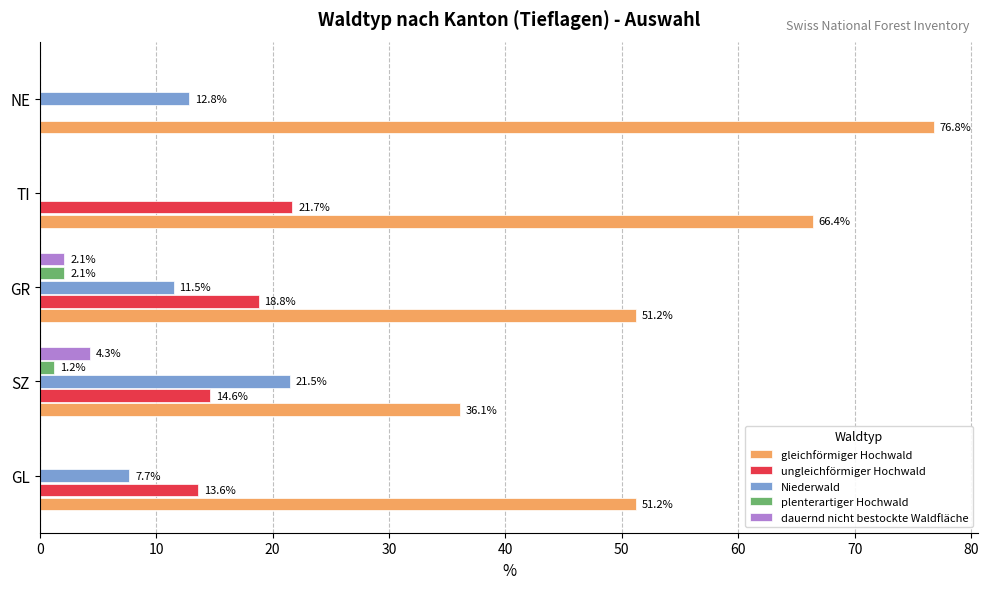

Which series changed the most between GR and NE?

gleichförmiger Hochwald